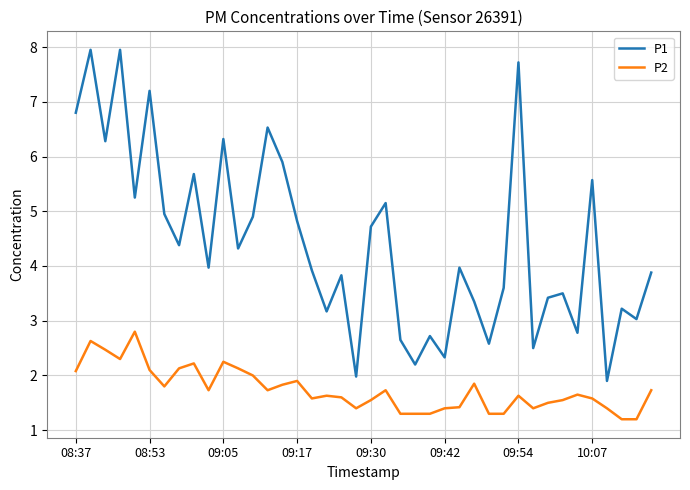

What is the smallest value displayed?

1.2